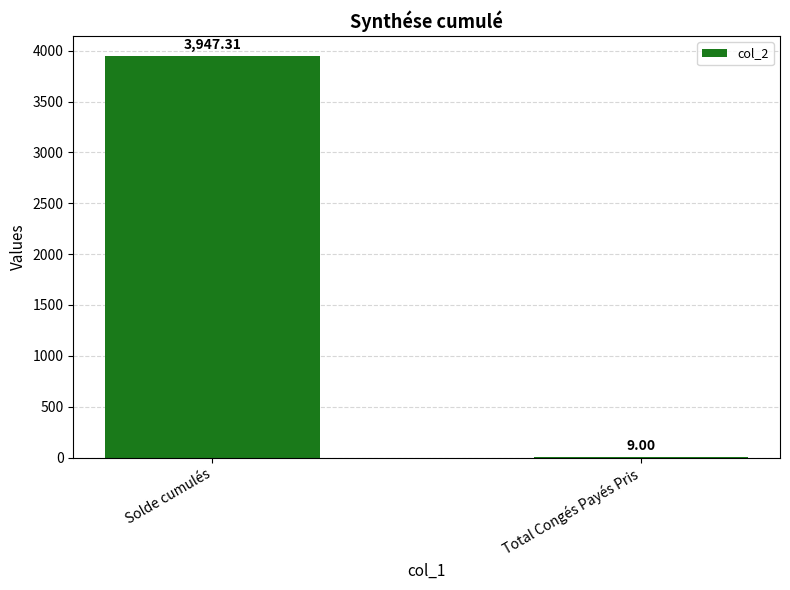

What is the ratio of the value at Solde cumulés to the value at Total Congés Payés Pris?

438.6